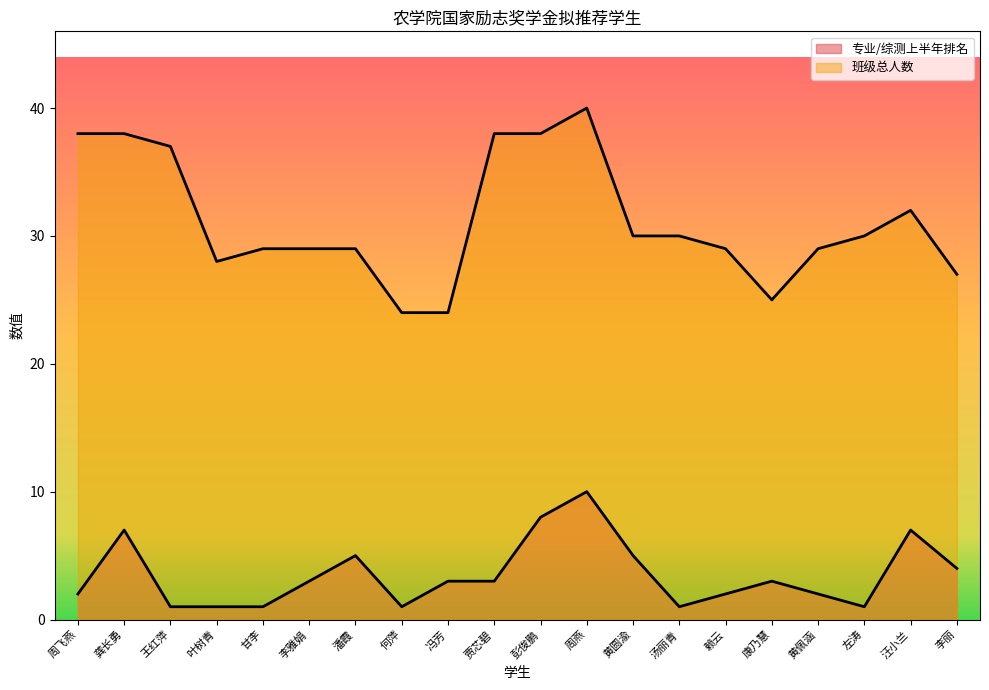

Rank the series by their maximum value, from lowest to highest.

专业/综测上半年排名, 班级总人数